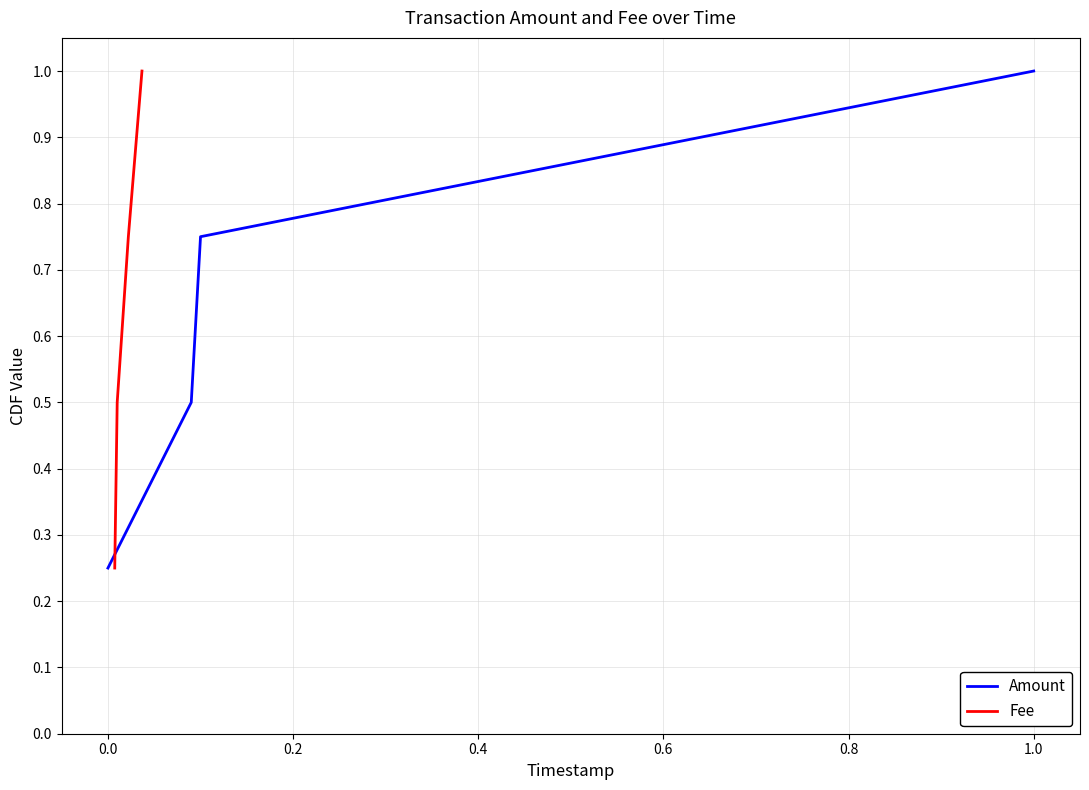

What is the average value of the Fee series?

0.6